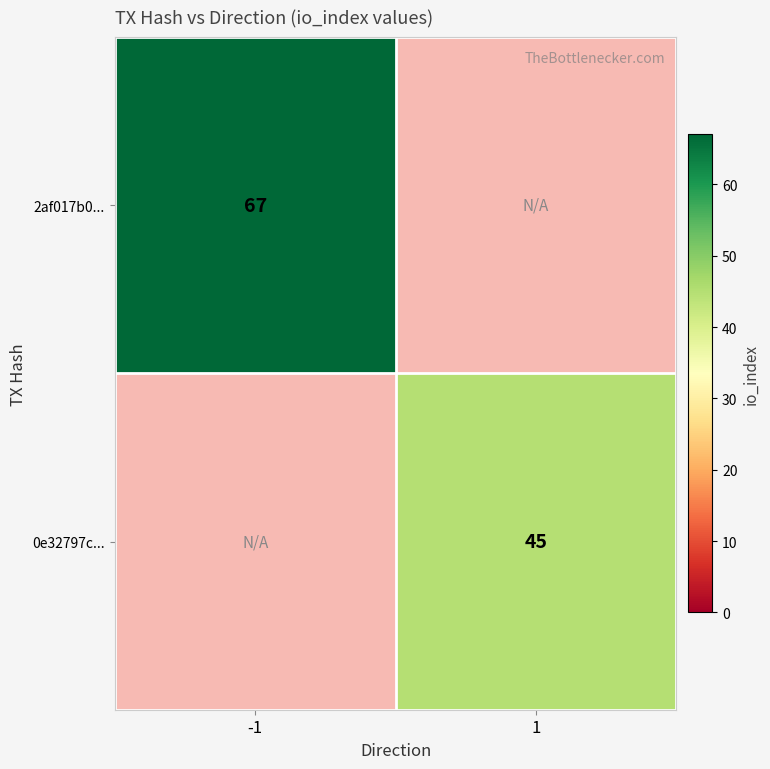

The 2af017b0... series shows 67 at -1. True or false?

True